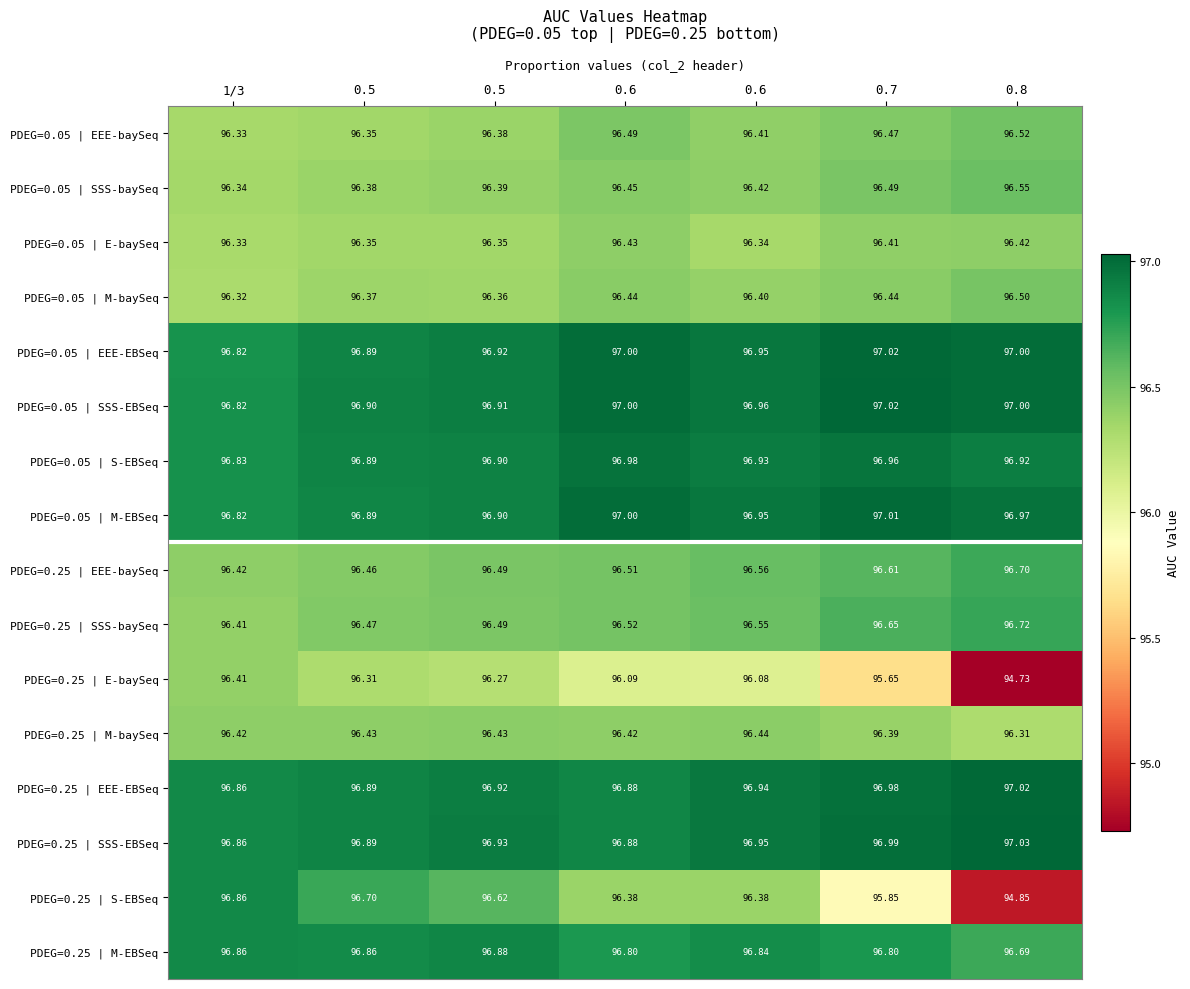

Reading left to right, extract all data points from this chart.

PDEG=0.05 | EEE-baySeq: 1/3=96.3	0.5=96.3	0.5=96.4	0.6=96.5	0.6=96.4	0.7=96.5	0.8=96.5
PDEG=0.05 | SSS-baySeq: 1/3=96.3	0.5=96.4	0.5=96.4	0.6=96.5	0.6=96.4	0.7=96.5	0.8=96.5
PDEG=0.05 | E-baySeq: 1/3=96.3	0.5=96.3	0.5=96.3	0.6=96.4	0.6=96.3	0.7=96.4	0.8=96.4
PDEG=0.05 | M-baySeq: 1/3=96.3	0.5=96.4	0.5=96.4	0.6=96.4	0.6=96.4	0.7=96.4	0.8=96.5
PDEG=0.05 | EEE-EBSeq: 1/3=96.8	0.5=96.9	0.5=96.9	0.6=97.0	0.6=97.0	0.7=97.0	0.8=97.0
PDEG=0.05 | SSS-EBSeq: 1/3=96.8	0.5=96.9	0.5=96.9	0.6=97.0	0.6=97.0	0.7=97.0	0.8=97.0
PDEG=0.05 | S-EBSeq: 1/3=96.8	0.5=96.9	0.5=96.9	0.6=97.0	0.6=96.9	0.7=97.0	0.8=96.9
PDEG=0.05 | M-EBSeq: 1/3=96.8	0.5=96.9	0.5=96.9	0.6=97.0	0.6=97.0	0.7=97.0	0.8=97.0
PDEG=0.25 | EEE-baySeq: 1/3=96.4	0.5=96.5	0.5=96.5	0.6=96.5	0.6=96.6	0.7=96.6	0.8=96.7
PDEG=0.25 | SSS-baySeq: 1/3=96.4	0.5=96.5	0.5=96.5	0.6=96.5	0.6=96.5	0.7=96.7	0.8=96.7
PDEG=0.25 | E-baySeq: 1/3=96.4	0.5=96.3	0.5=96.3	0.6=96.1	0.6=96.1	0.7=95.7	0.8=94.7
PDEG=0.25 | M-baySeq: 1/3=96.4	0.5=96.4	0.5=96.4	0.6=96.4	0.6=96.4	0.7=96.4	0.8=96.3
PDEG=0.25 | EEE-EBSeq: 1/3=96.9	0.5=96.9	0.5=96.9	0.6=96.9	0.6=96.9	0.7=97.0	0.8=97.0
PDEG=0.25 | SSS-EBSeq: 1/3=96.9	0.5=96.9	0.5=96.9	0.6=96.9	0.6=97.0	0.7=97.0	0.8=97.0
PDEG=0.25 | S-EBSeq: 1/3=96.9	0.5=96.7	0.5=96.6	0.6=96.4	0.6=96.4	0.7=95.8	0.8=94.8
PDEG=0.25 | M-EBSeq: 1/3=96.9	0.5=96.9	0.5=96.9	0.6=96.8	0.6=96.8	0.7=96.8	0.8=96.7